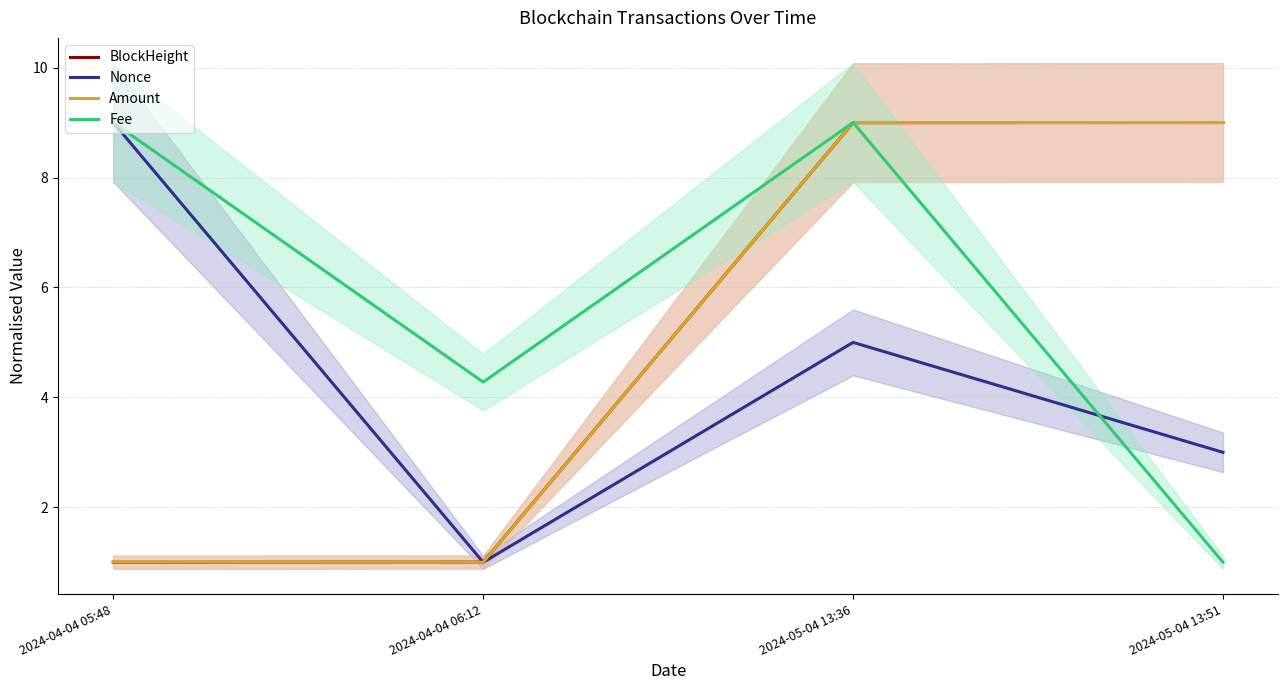

At which label does Fee reach its peak?

2024-04-04 05:48